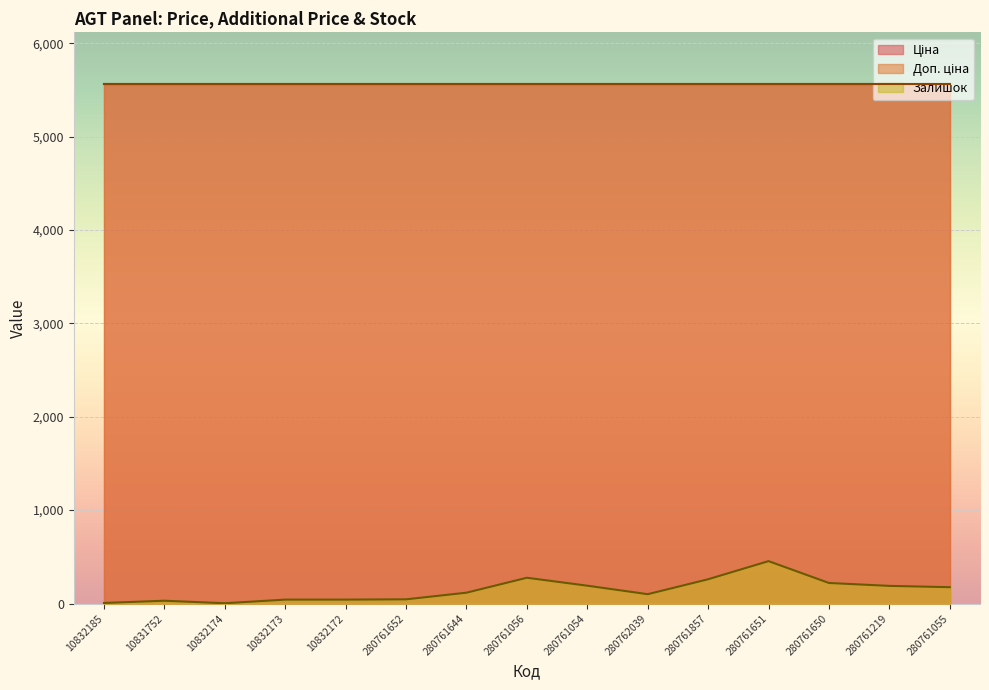

Reading left to right, list all the values displayed in this chart.

Ціна: 5560.3	5560.3	5560.3	5560.3	5560.3	5560.3	5560.3	5560.3	5560.3	5560.3	5560.3	5560.3	5560.3	5560.3	5560.3
Доп. ціна: 5560.3	5560.3	5560.3	5560.3	5560.3	5560.3	5560.3	5560.3	5560.3	5560.3	5560.3	5560.3	5560.3	5560.3	5560.3
Залишок: 6.0	30.0	3.0	42.0	42.0	45.0	116.0	276.0	191.0	100.0	260.0	454.0	220.0	189.0	175.0